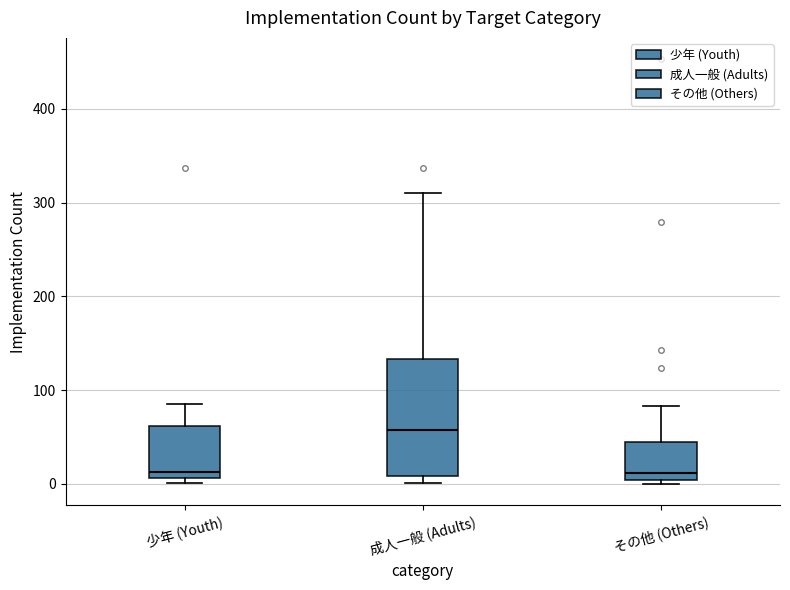

Reading left to right, read every box against the y-axis: the position of its median line, the range the box covers, and the ends of its whiskers. The values are not printed on the chart, so give them approximately, as read against the axis.

少年 (Youth): median 10 (just above the box's lower edge), box 10 to 60, whiskers 0 to 90
成人一般 (Adults): median 60, box 10 to 130, whiskers 0 to 310
その他 (Others): median 10, box 0 to 50, whiskers 0 (just below the box's lower edge) to 80